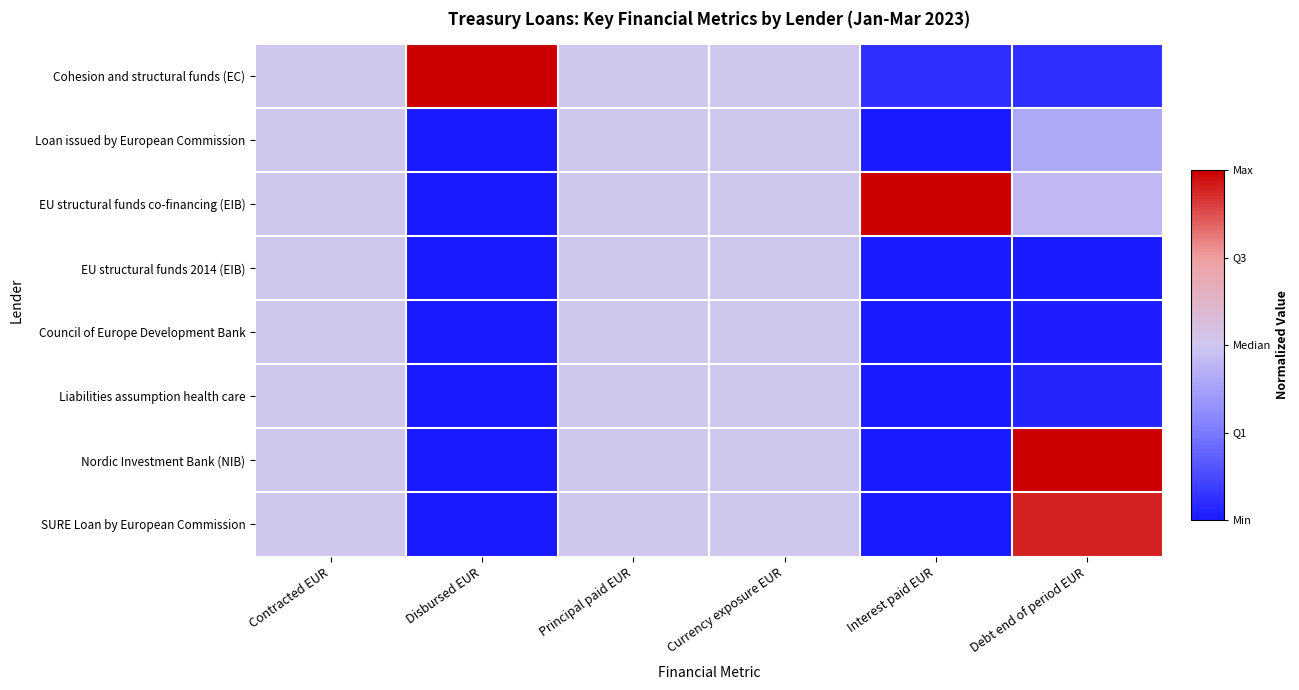

Reading left to right, transcribe all the data shown in this chart.

Cohesion and structural funds (EC): Contracted EUR=0.5	Disbursed EUR=1.0	Principal paid EUR=0.5	Currency exposure EUR=0.5	Interest paid EUR=0.1	Debt end of period EUR=0.1
Loan issued by European Commission: Contracted EUR=0.5	Disbursed EUR=0.0	Principal paid EUR=0.5	Currency exposure EUR=0.5	Interest paid EUR=0.0	Debt end of period EUR=0.4
EU structural funds co-financing (EIB): Contracted EUR=0.5	Disbursed EUR=0.0	Principal paid EUR=0.5	Currency exposure EUR=0.5	Interest paid EUR=1.0	Debt end of period EUR=0.5
EU structural funds 2014 (EIB): Contracted EUR=0.5	Disbursed EUR=0.0	Principal paid EUR=0.5	Currency exposure EUR=0.5	Interest paid EUR=0.0	Debt end of period EUR=0.0
Council of Europe Development Bank: Contracted EUR=0.5	Disbursed EUR=0.0	Principal paid EUR=0.5	Currency exposure EUR=0.5	Interest paid EUR=0.0	Debt end of period EUR=0.0
Liabilities assumption health care: Contracted EUR=0.5	Disbursed EUR=0.0	Principal paid EUR=0.5	Currency exposure EUR=0.5	Interest paid EUR=0.0	Debt end of period EUR=0.0
Nordic Investment Bank (NIB): Contracted EUR=0.5	Disbursed EUR=0.0	Principal paid EUR=0.5	Currency exposure EUR=0.5	Interest paid EUR=0.0	Debt end of period EUR=1.0
SURE Loan by European Commission: Contracted EUR=0.5	Disbursed EUR=0.0	Principal paid EUR=0.5	Currency exposure EUR=0.5	Interest paid EUR=0.0	Debt end of period EUR=0.9